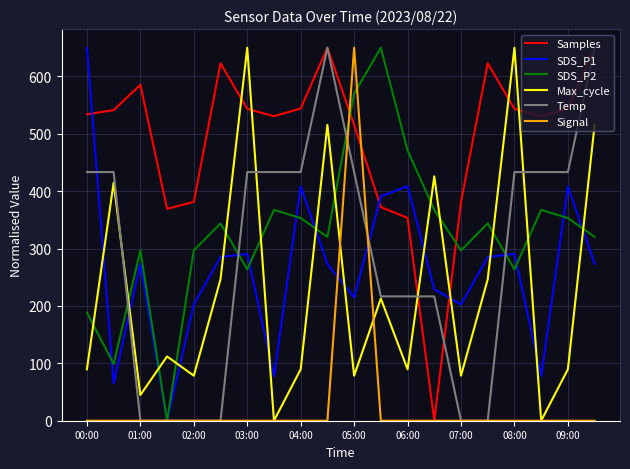

Which series has the largest total across all categories?

Samples